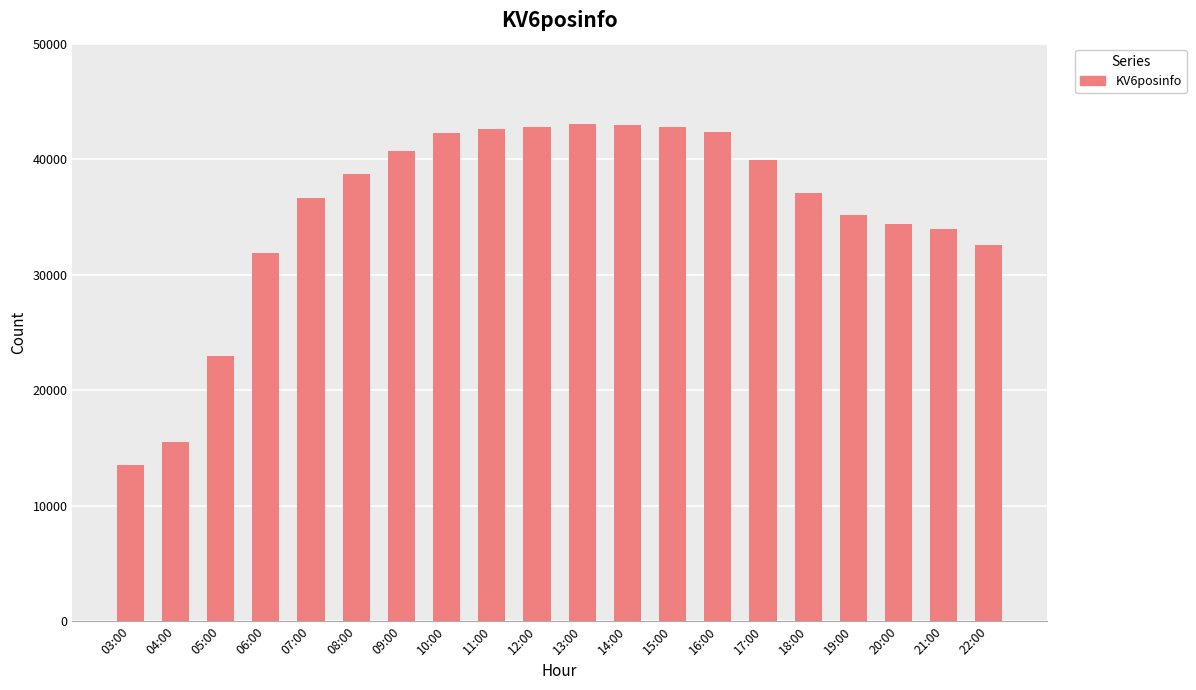

What is the difference between the second highest and minimum values?

29410